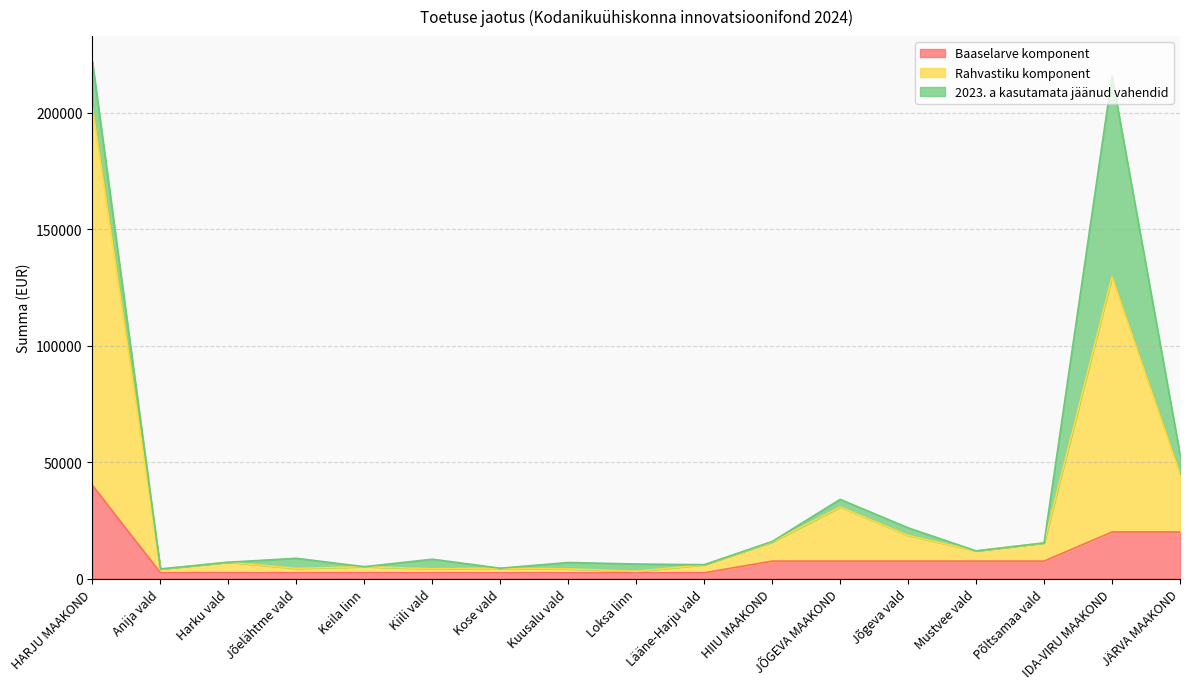

What is the difference between the highest and lowest values at Kose vald?

1957.6